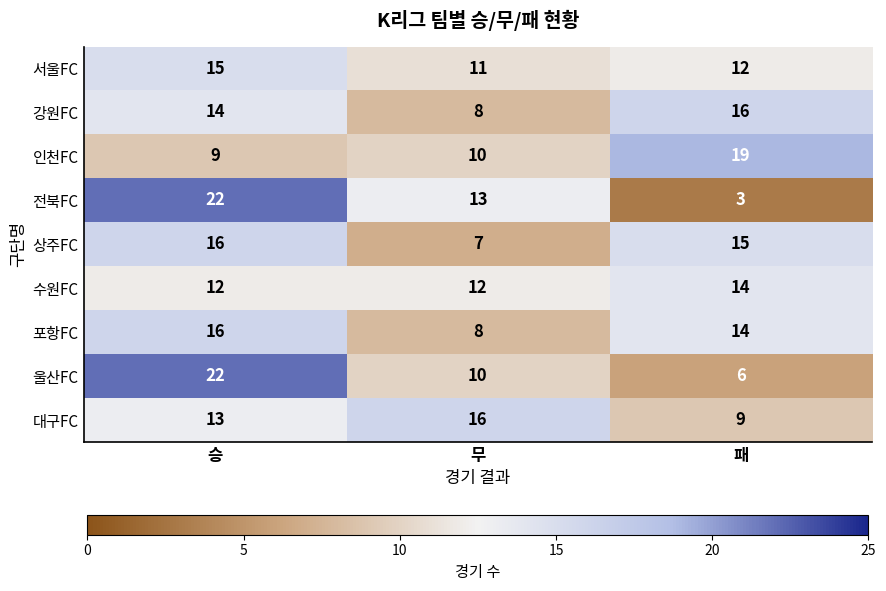

Between 승 and 패, which series saw the biggest shift?

전북FC